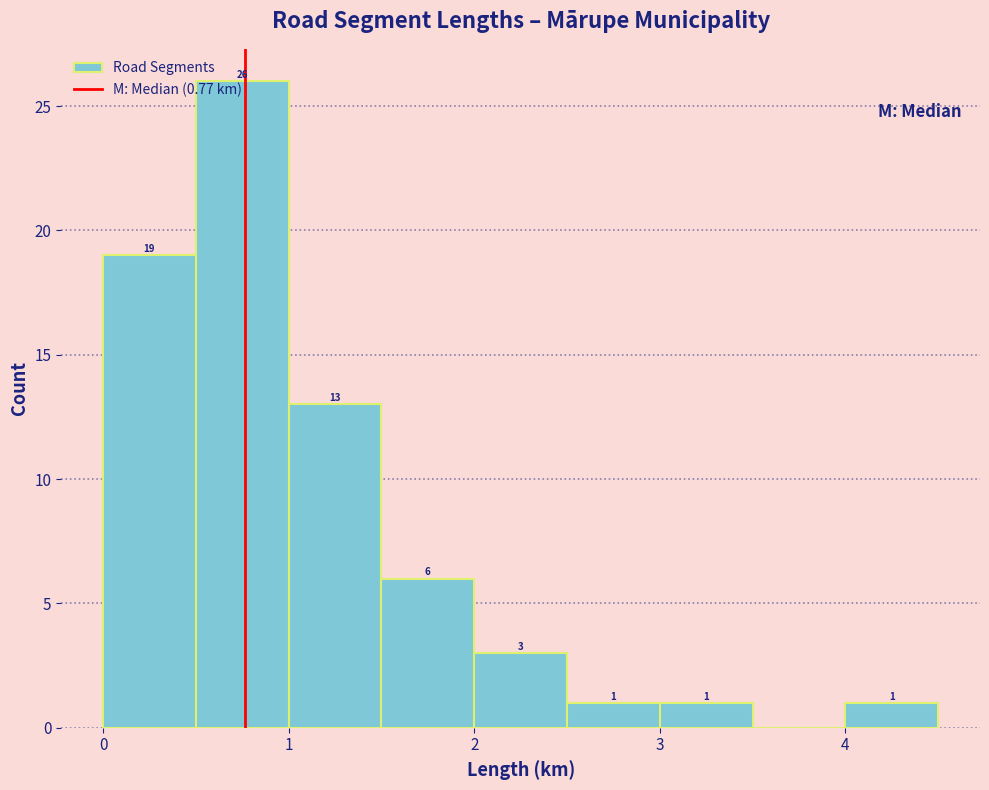

Over which range of the x-axis is the bar tallest?

0.5 to 1.0